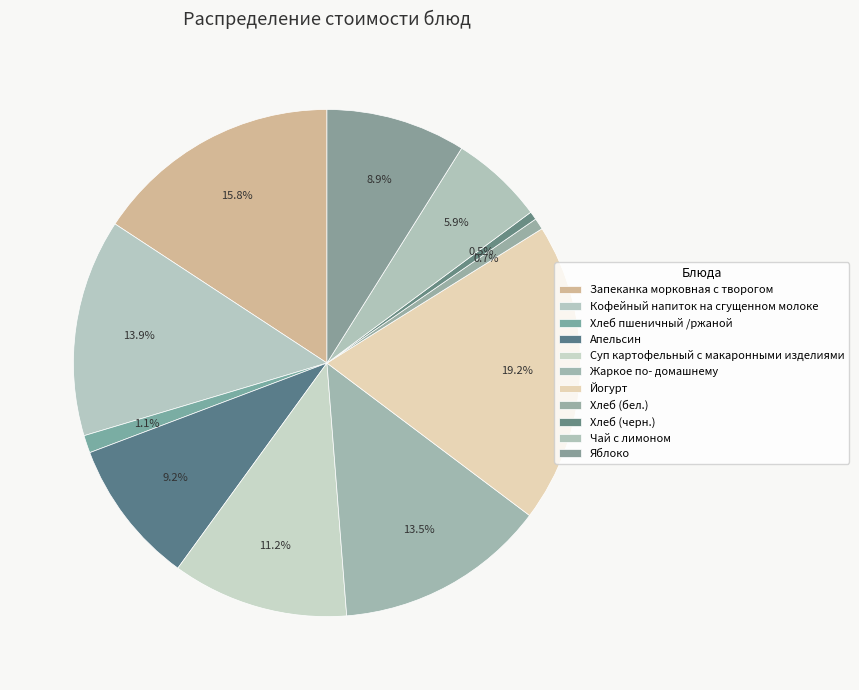

To the nearest percent, what is the combined percentage of Хлеб пшеничный /ржаной and Апельсин?

10%